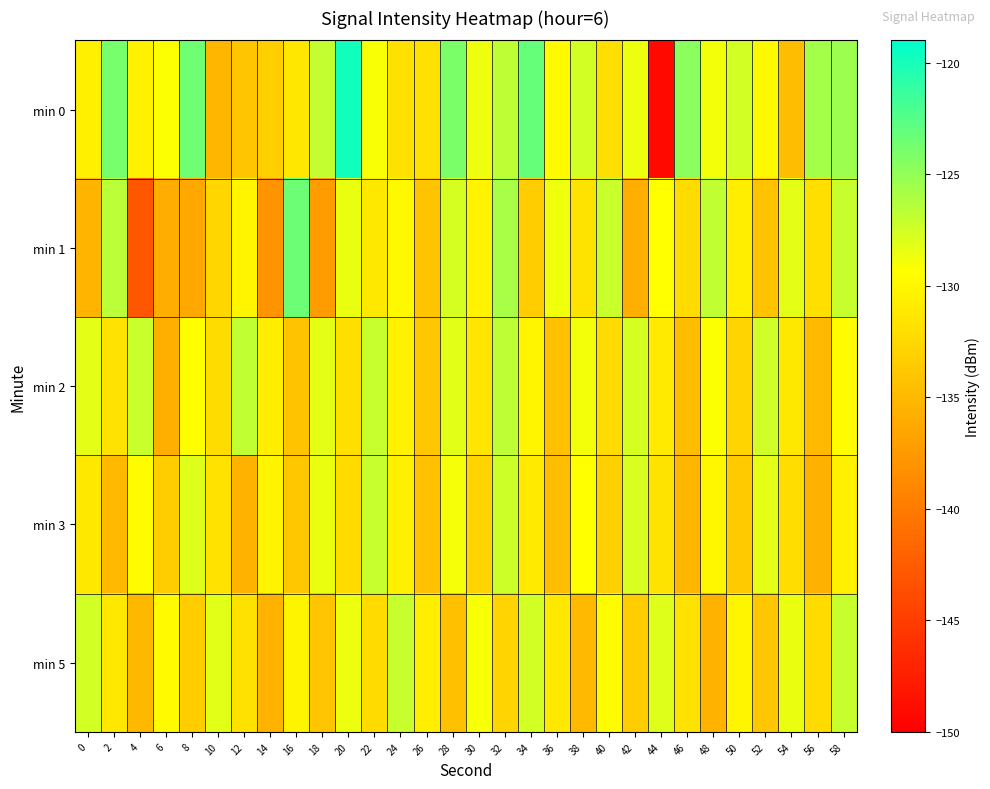

Between 10 and 34, which is larger?

34